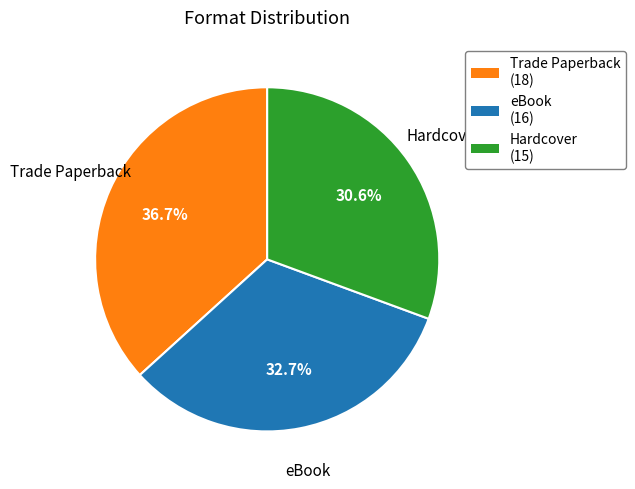

Combined, do Hardcover and eBook account for over 50%?

Yes